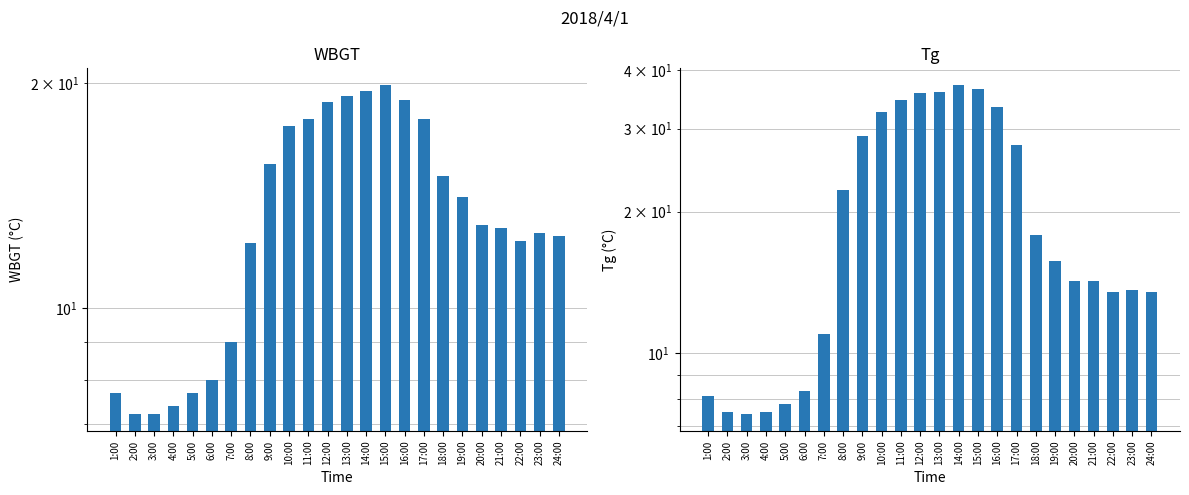

The value of Tg at 11:00 is 34.5. True or false?

True